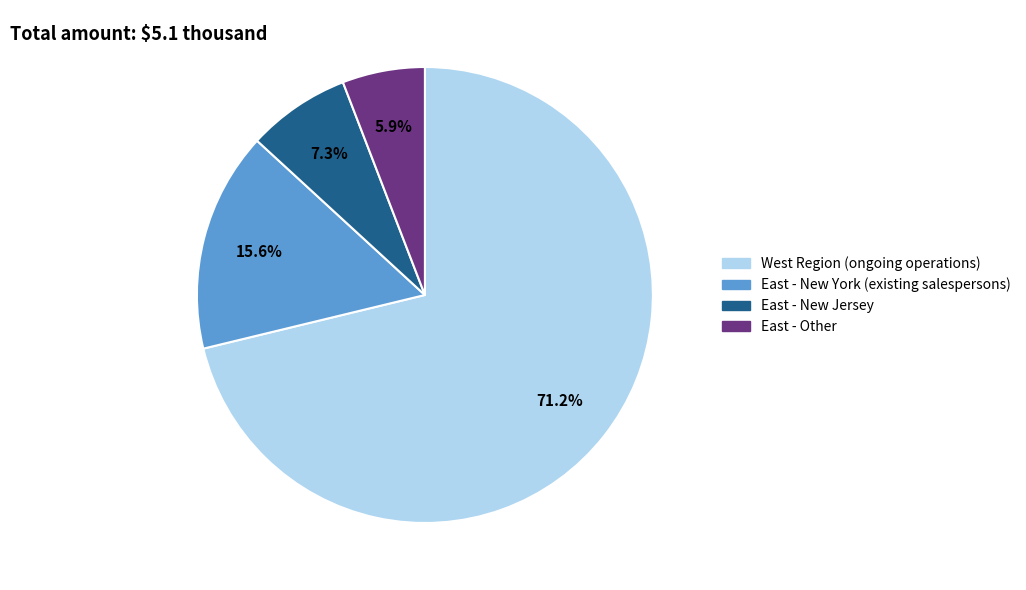

Does any single category account for the majority?

Yes